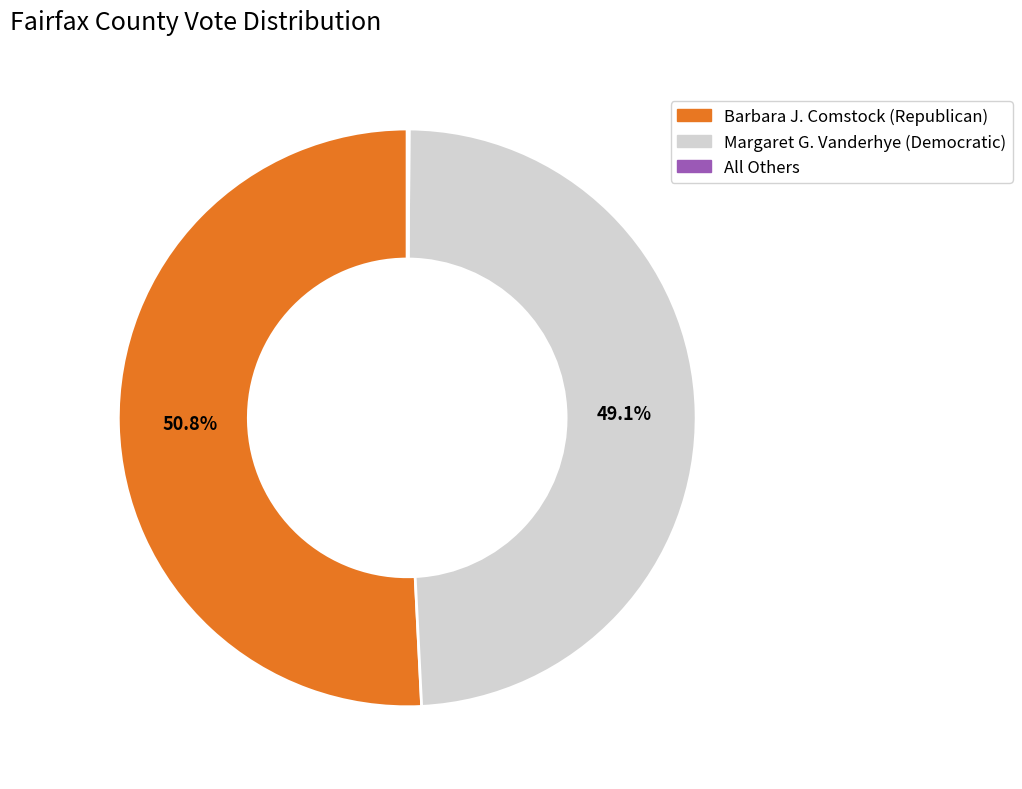

What is the total percentage of Barbara J. Comstock (Republican) and Margaret G. Vanderhye (Democratic)?

99.9%